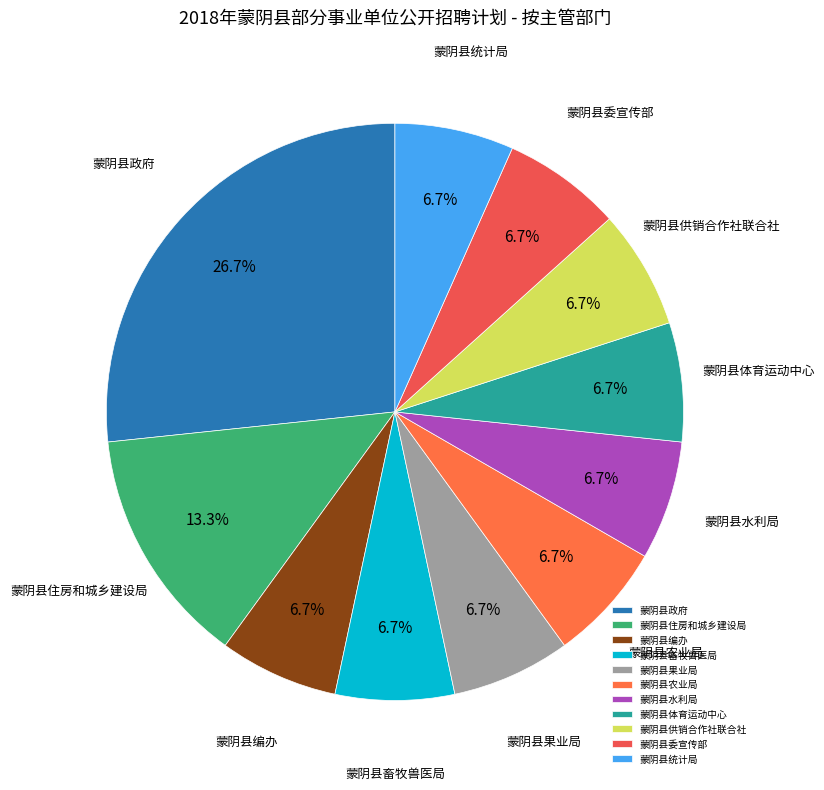

What portion of the pie excludes 蒙阴县住房和城乡建设局?

86.7%